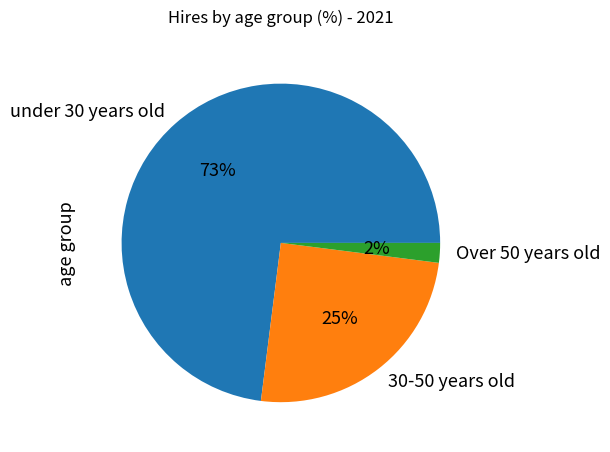

Combined, do under 30 years old and 30-50 years old account for over 50%?

Yes